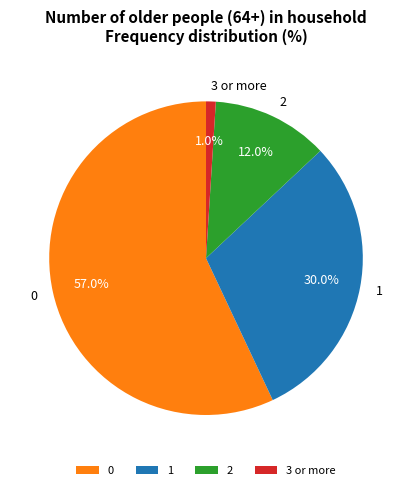

Is there a majority slice in this chart?

Yes